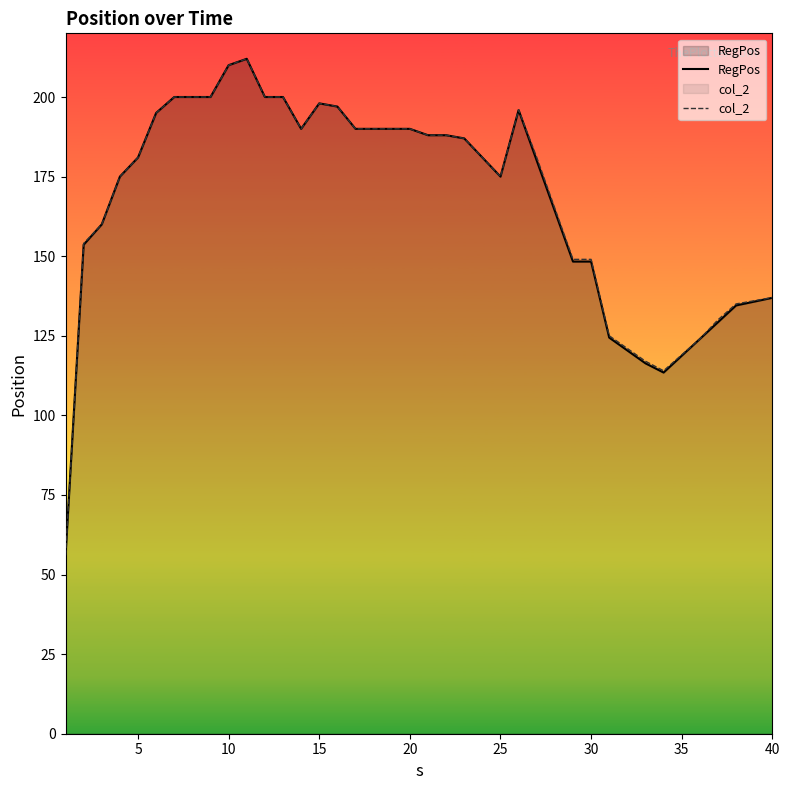

What is the smallest value displayed?

56.0